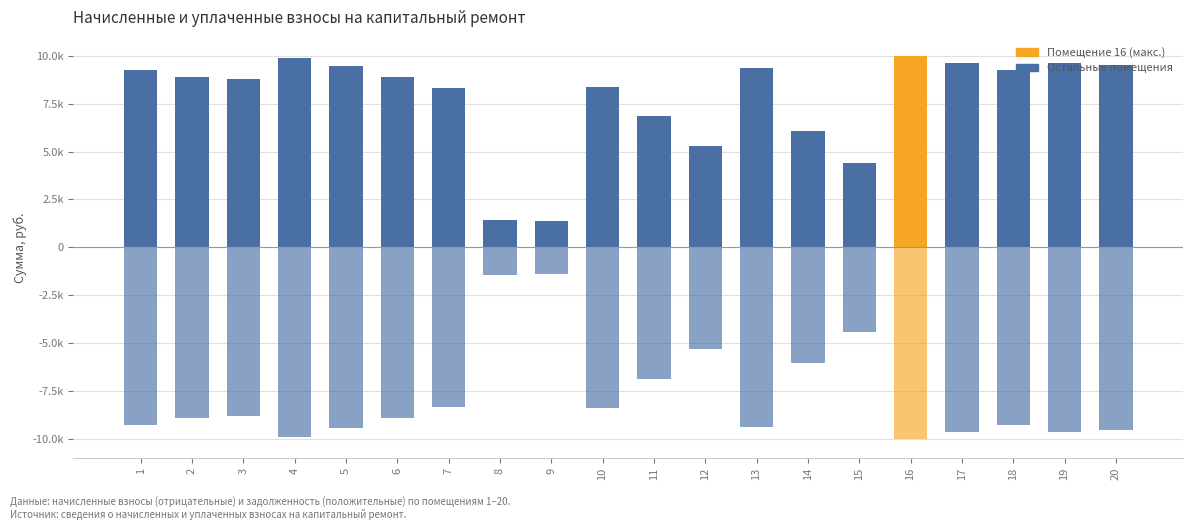

Between 6 and 11, which is larger?

6